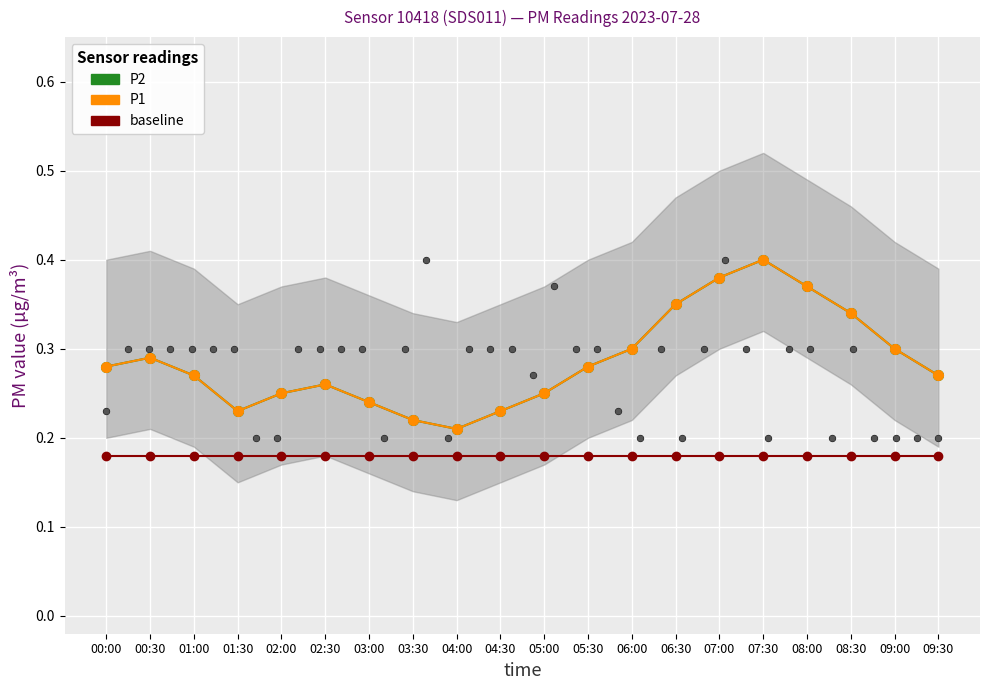

Is the value of baseline at 04:00 greater than the value of P2 at 09:00?

No